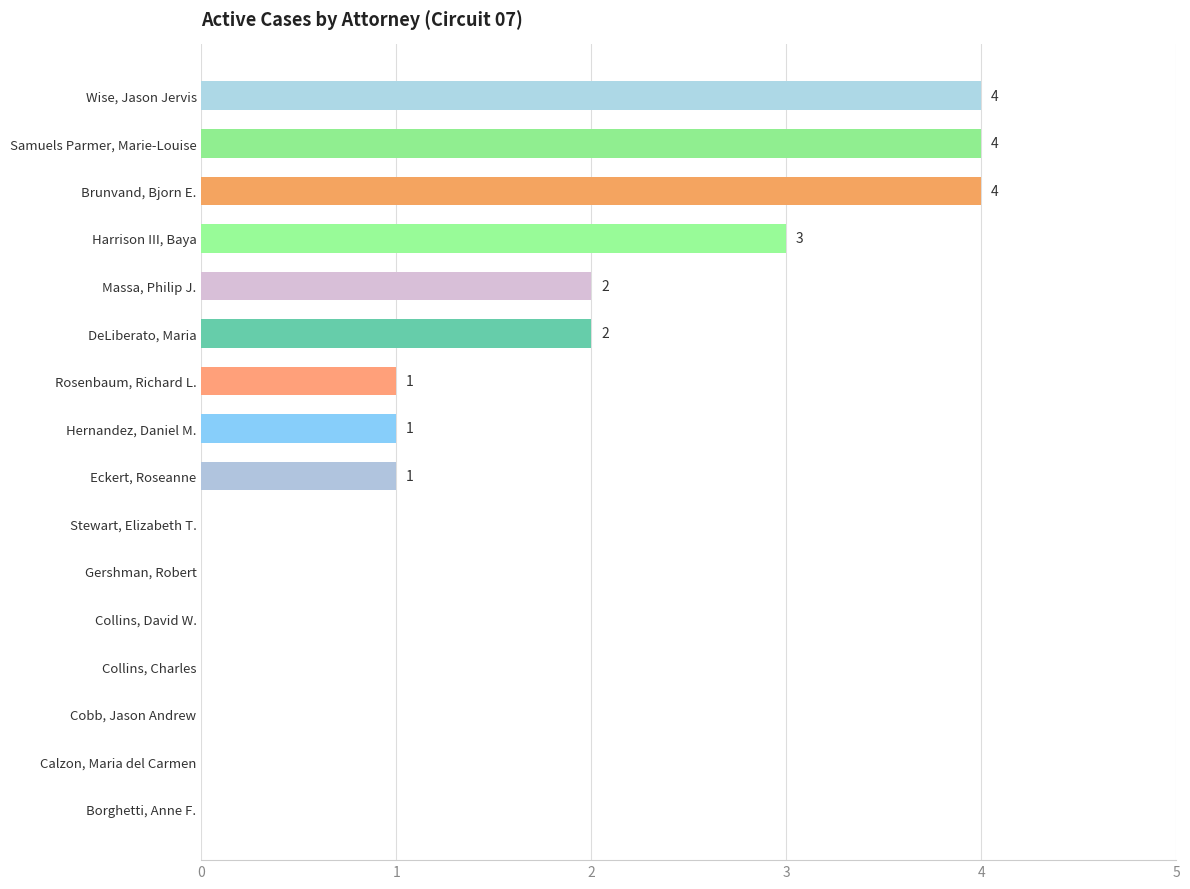

The value at Eckert, Roseanne is 2. True or false?

False